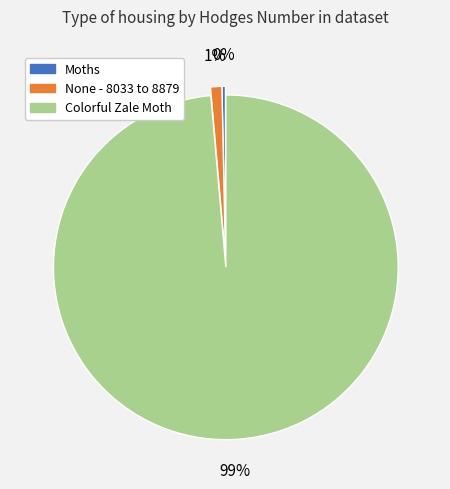

To the nearest percent, what is the average slice percentage?

33%